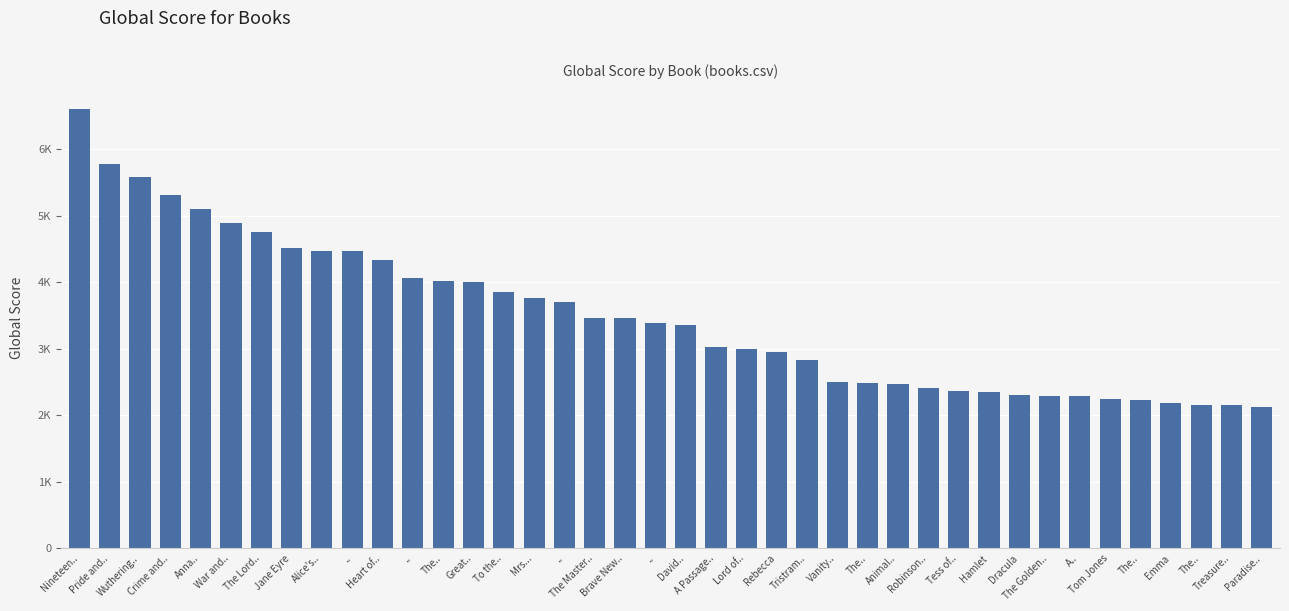

What is the sum of the values at The.. and David..?

5587